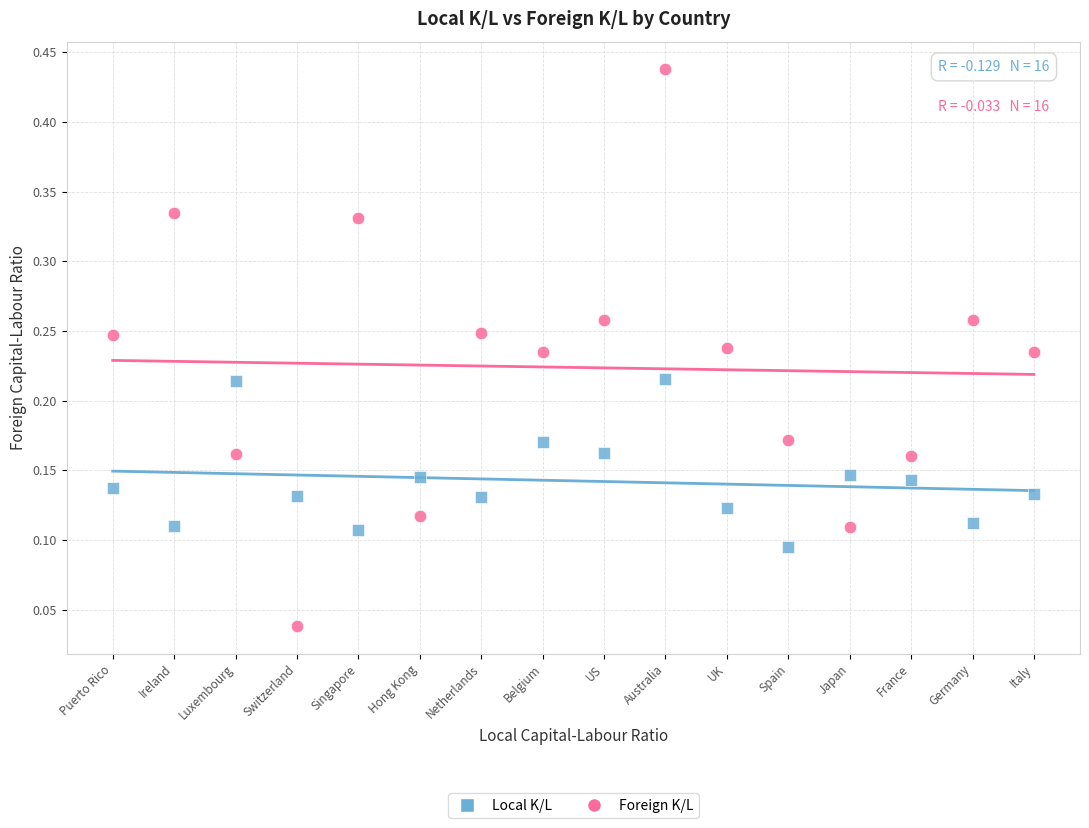

Which series contains the highest Y value?

Foreign K/L